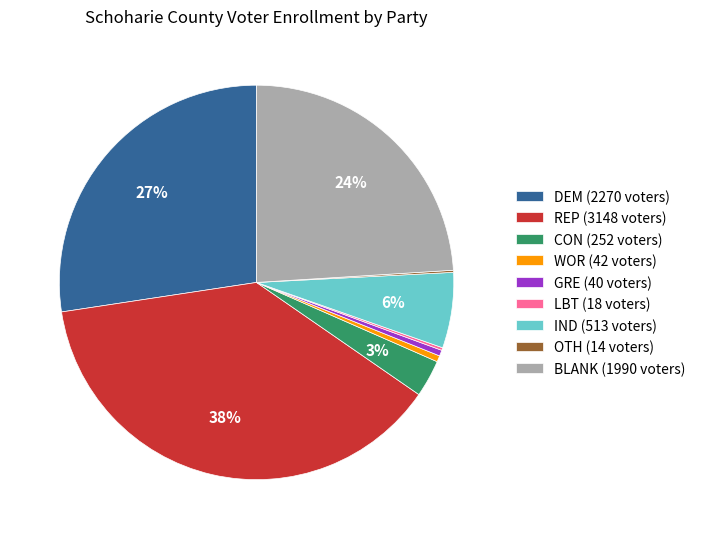

Combined, do DEM (2270 voters) and GRE (40 voters) account for over 50%?

No